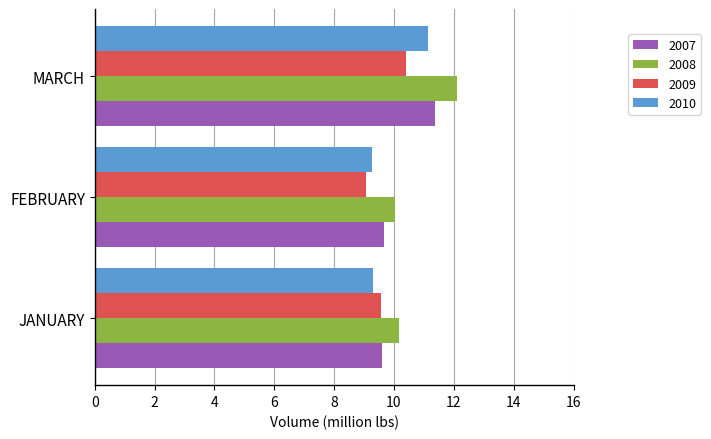

What is the smallest value displayed?

9.1